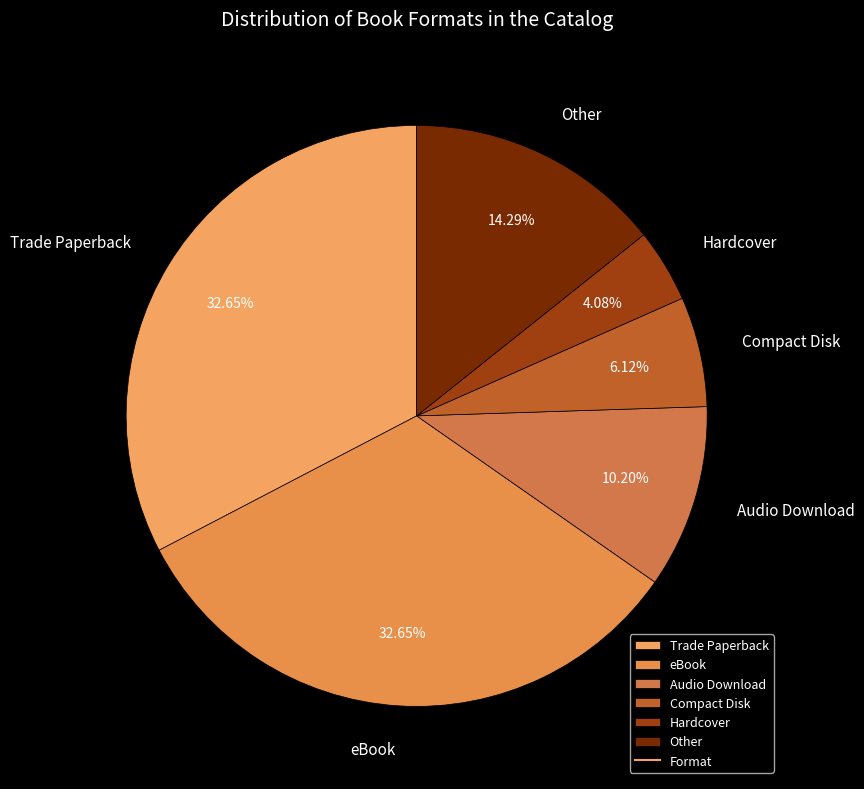

Between Audio Download and Other, which is larger?

Other